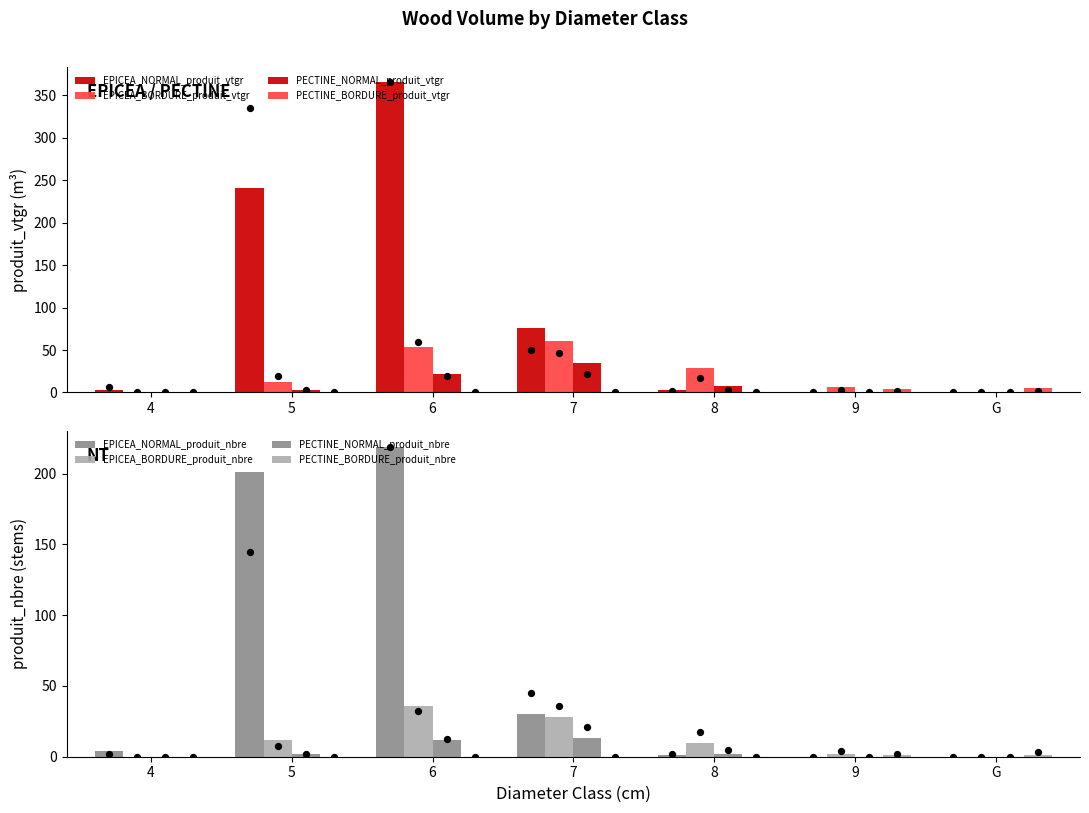

What is the total value across all series at 9?

10.5